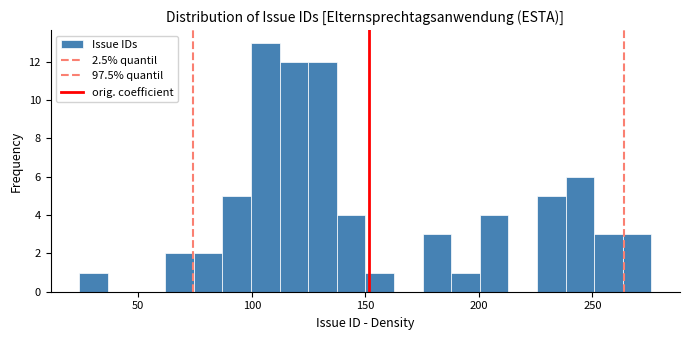

Read against the x-axis, roughly where is the centre of the tallest bar?

105